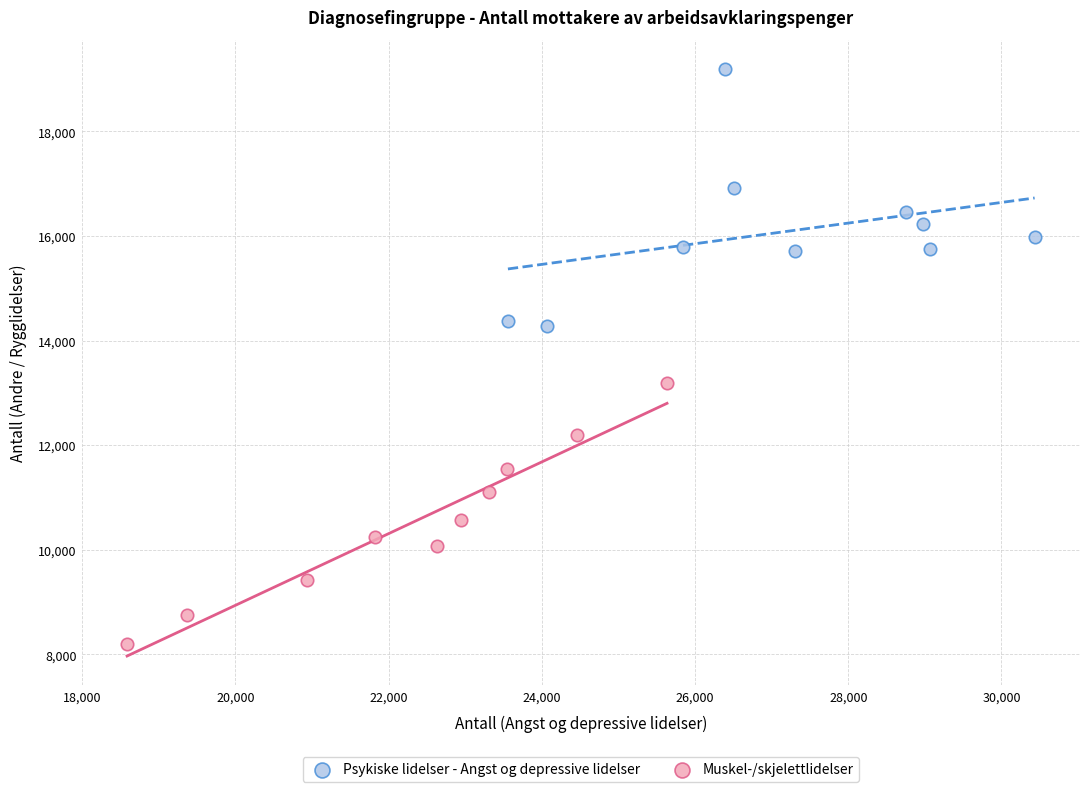

Which series reaches the minimum Y coordinate?

Muskel-/skjelettlidelser